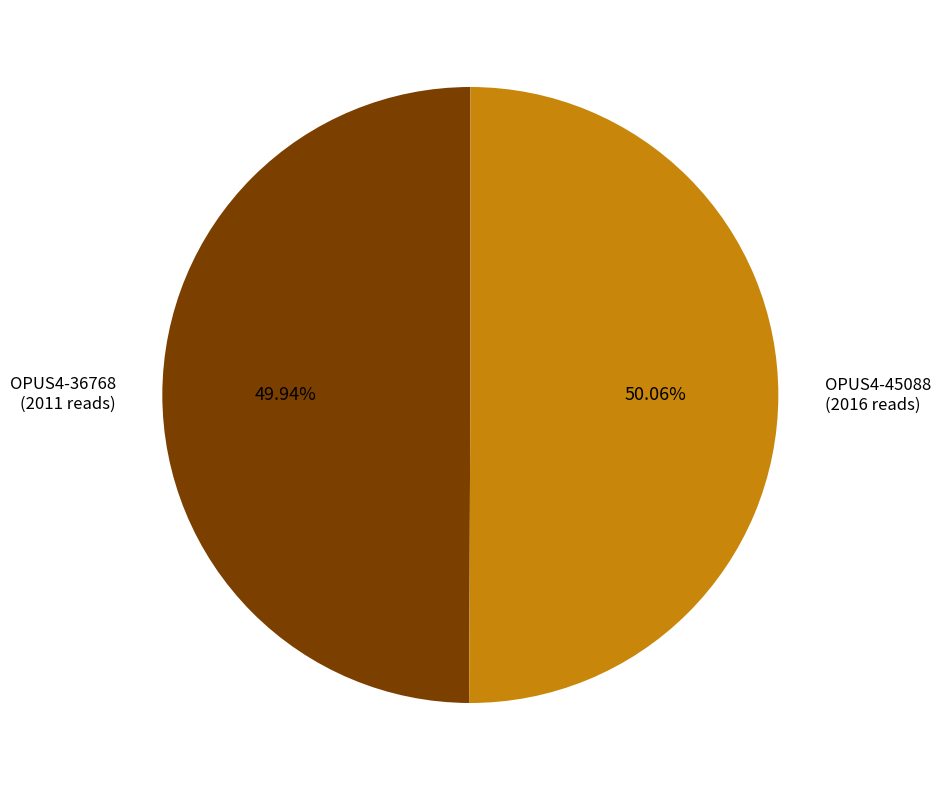

Is it true that OPUS4-45088 is 60% of the pie?

False